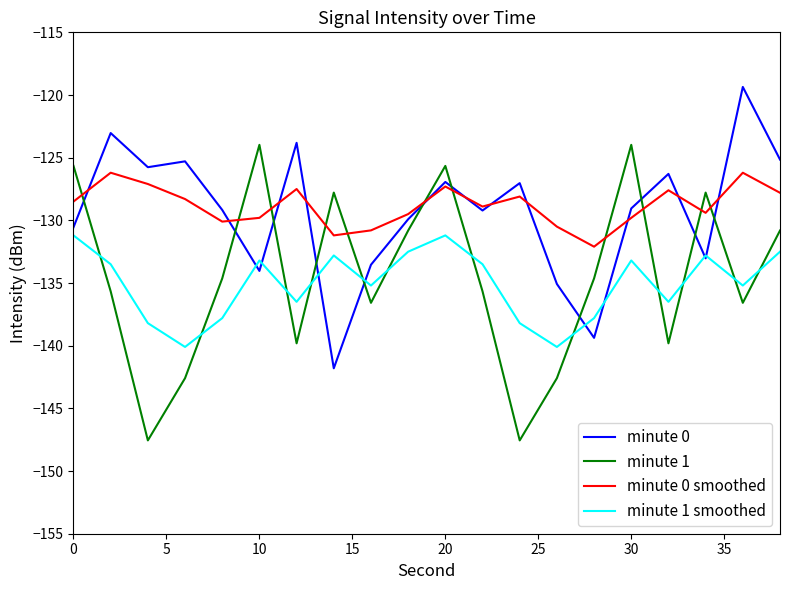

Rank the series by their maximum value, from highest to lowest.

minute 0, minute 1, minute 0 smoothed, minute 1 smoothed